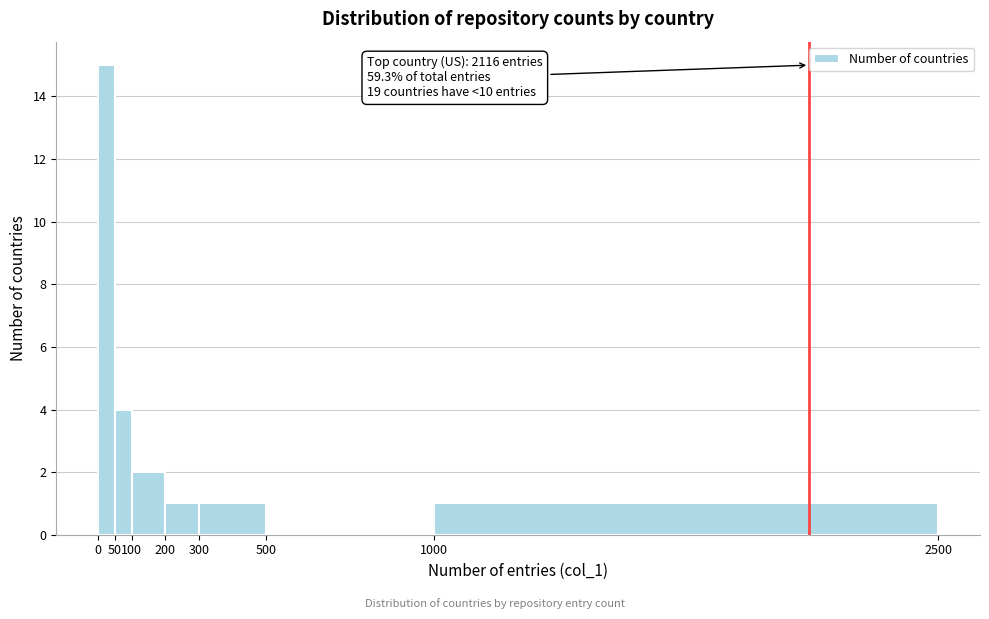

Over which range of the x-axis is the bar tallest?

0 to 50